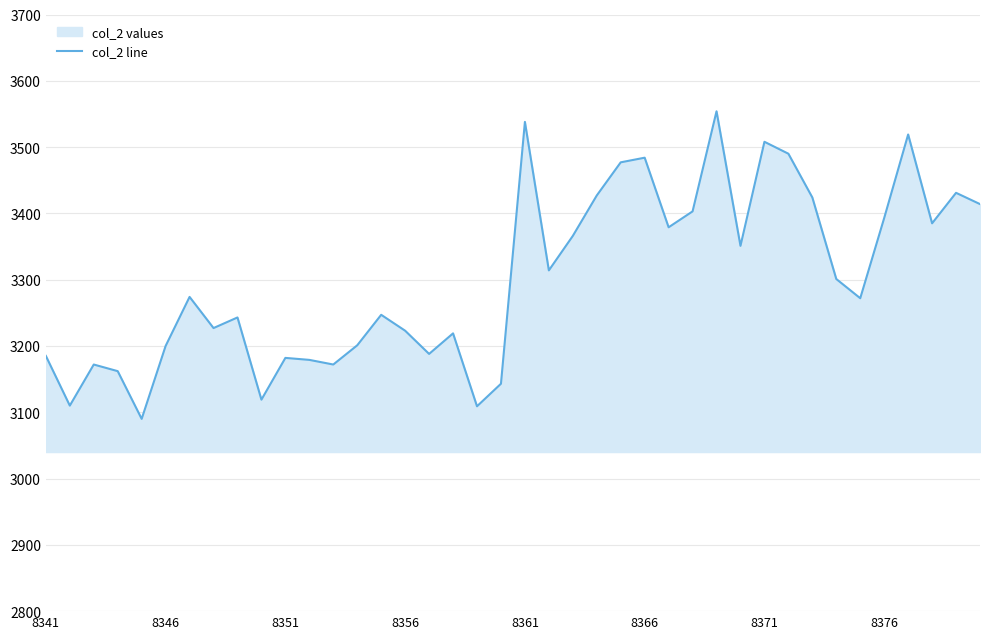

What is the difference between the maximum and second lowest values?

445